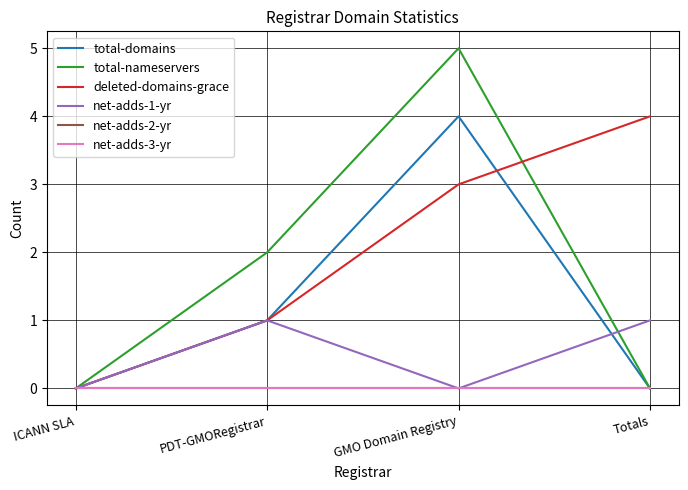

At which category is the sum across all series the highest?

GMO Domain Registry